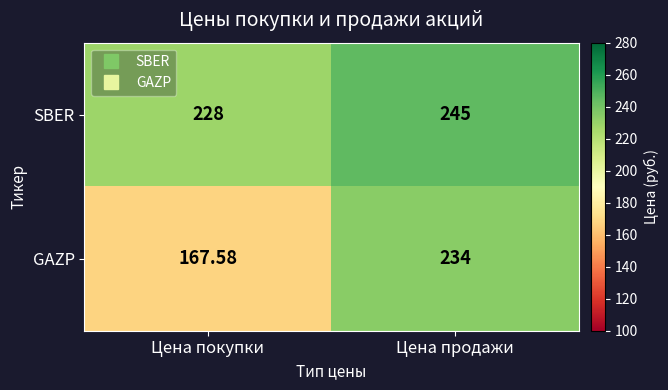

Is the value of GAZP at Цена покупки greater than the value of SBER at Цена покупки?

No